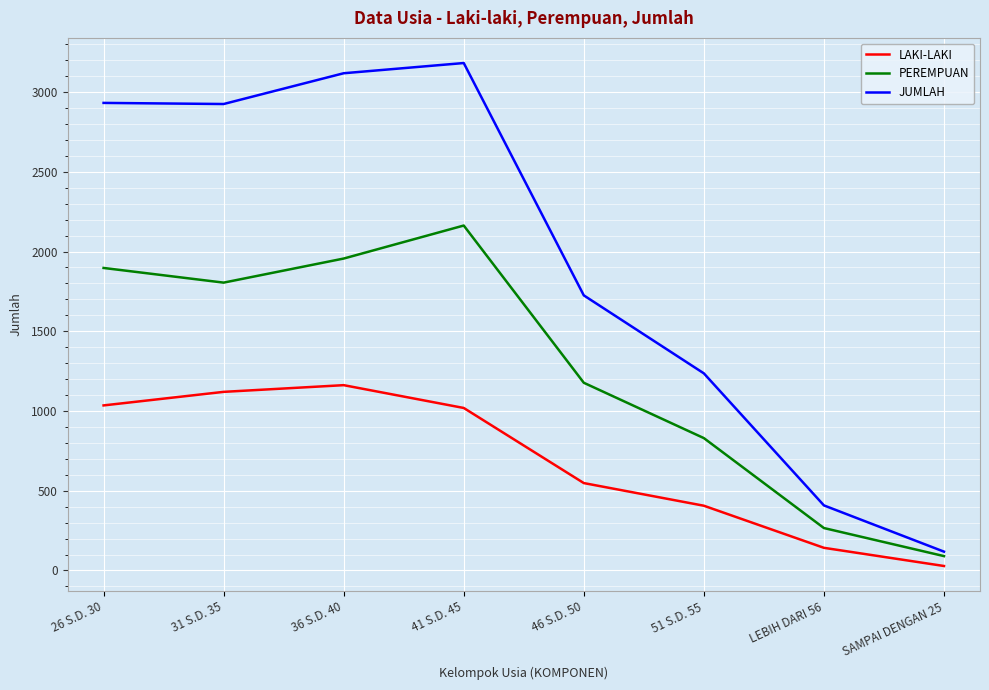

At which label is JUMLAH closest to 1650?

46 S.D. 50